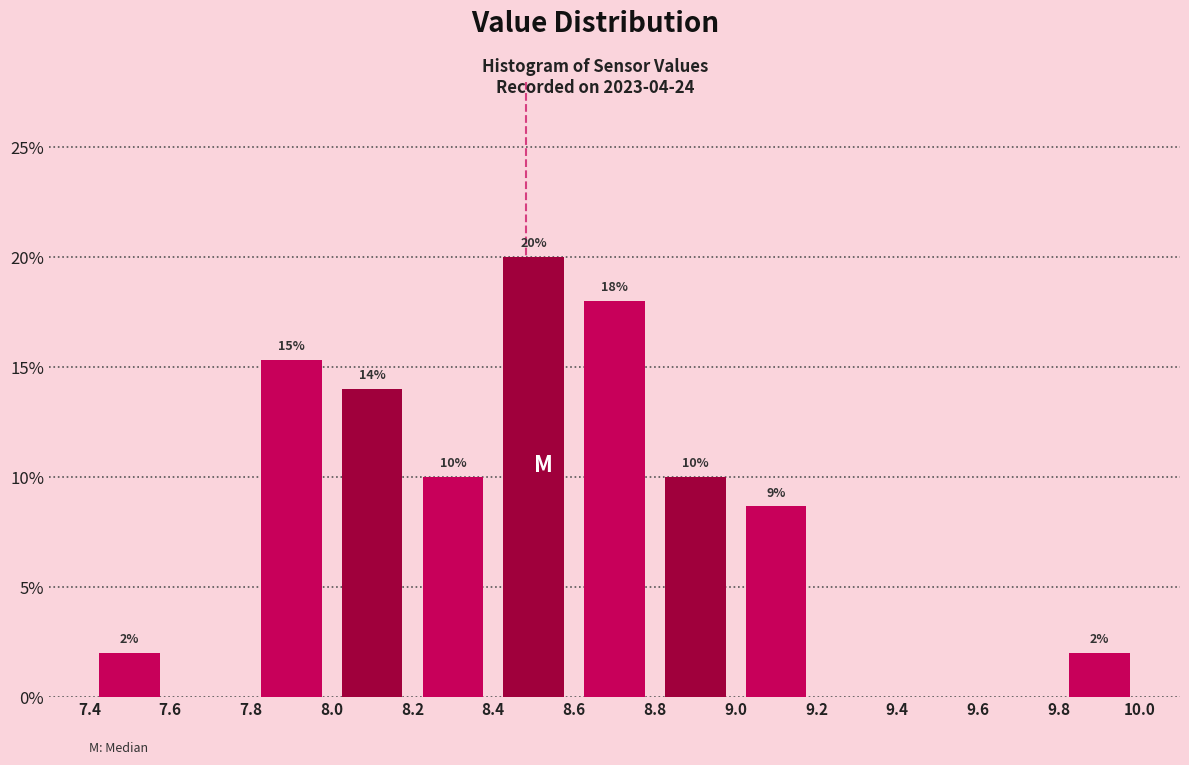

Over which range of the x-axis is the bar tallest?

8.4 to 8.6